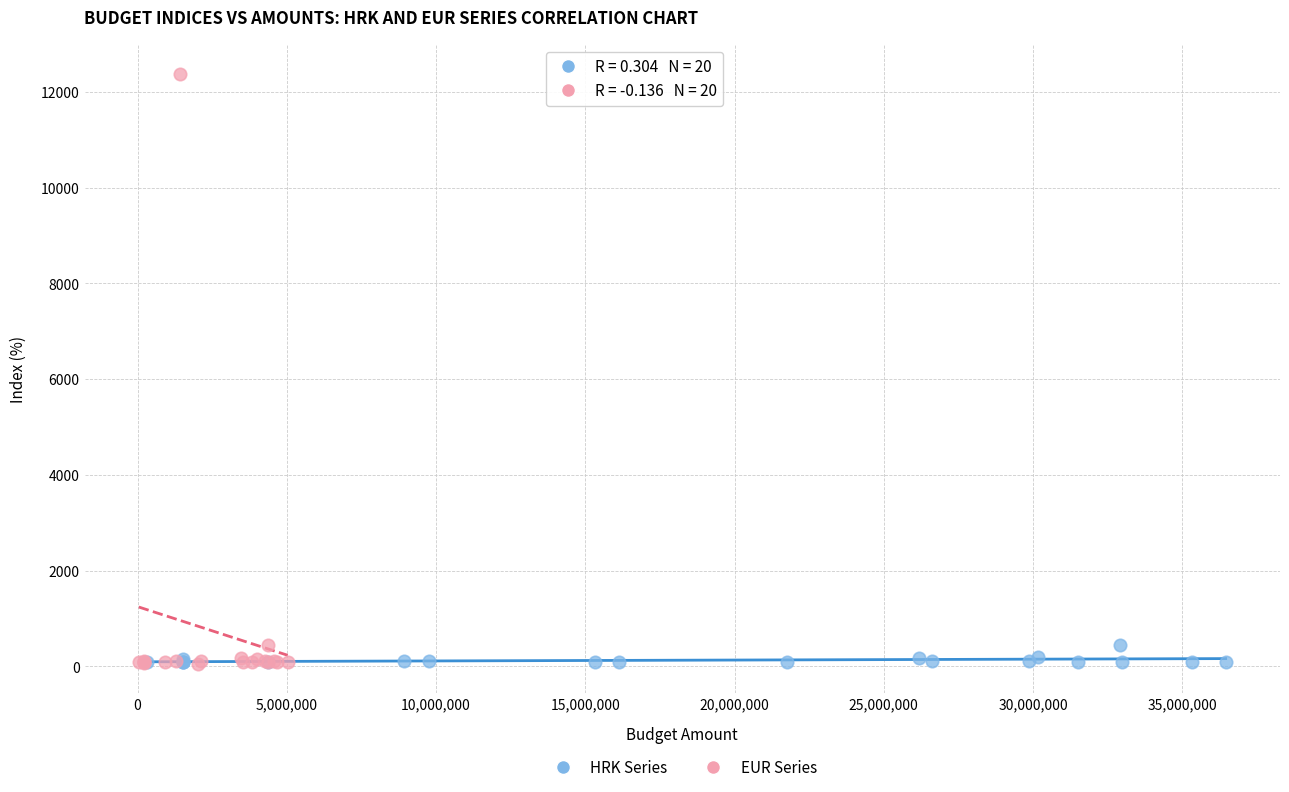

Which series has the widest spread of Y values?

EUR Series